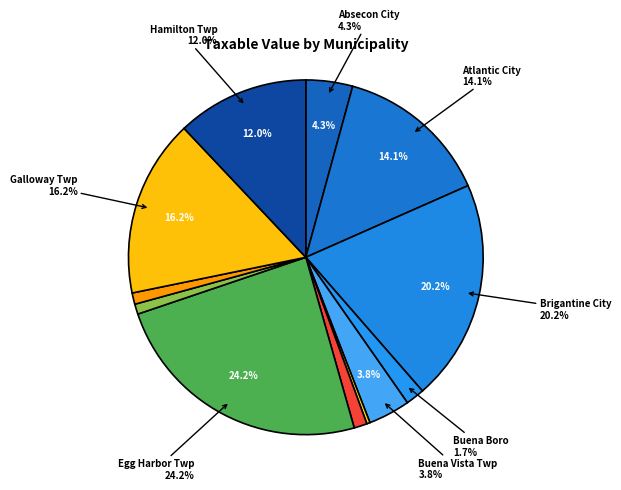

Combined, what portion of the pie is Estell Manor City and Folsom Boro?

2.0%